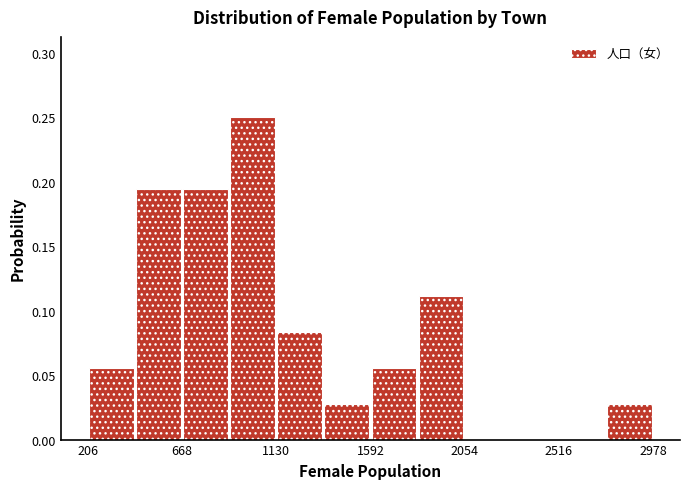

Reading left to right, list every bar in this chart as the range it spans on the x-axis followed by its height. Neither the bar edges nor the heights are printed on the chart, so give them approximately, as read against the axes.

200 to 450: 0.055
450 to 650: 0.195
650 to 900: 0.195
900 to 1150: 0.250
1150 to 1350: 0.085
1350 to 1600: 0.030
1600 to 1800: 0.055
1800 to 2050: 0.110
2050 to 2300: 0
2300 to 2500: 0
2500 to 2750: 0
2750 to 3000: 0.030